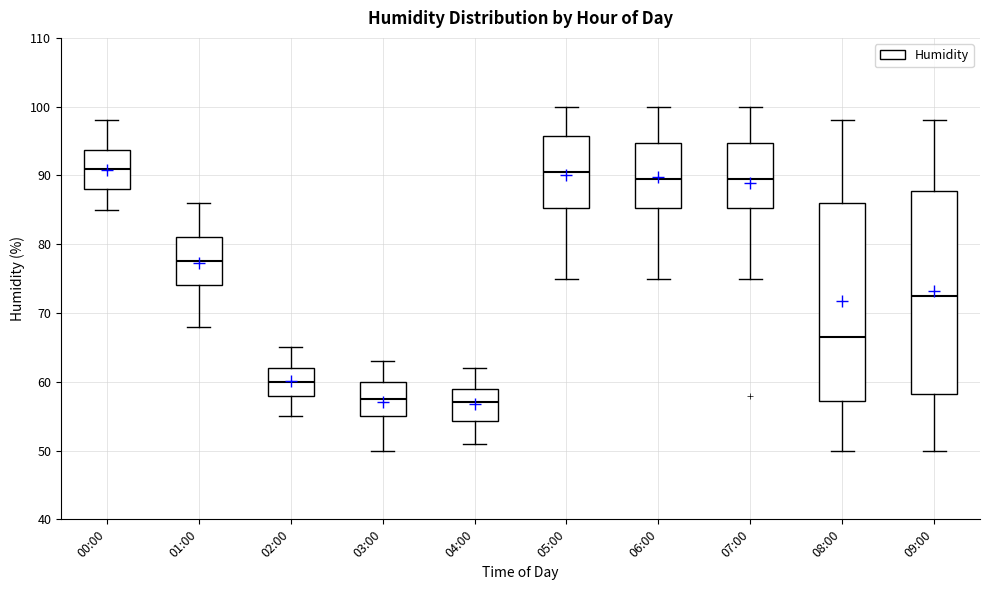

Reading left to right, transcribe this box plot: for each box, give where its median line is, the range the box spans, and where its two whiskers end, as read against the y-axis. The values are not printed on the chart, so give them approximately, as read against the axis.

00:00: median 91, box 88 to 94, whiskers 85 to 98
01:00: median 78, box 74 to 81, whiskers 68 to 86
02:00: median 60, box 58 to 62, whiskers 55 to 65
03:00: median 58, box 55 to 60, whiskers 50 to 63
04:00: median 57, box 54 to 59, whiskers 51 to 62
05:00: median 91, box 85 to 96, whiskers 75 to 100
06:00: median 90, box 85 to 95, whiskers 75 to 100
07:00: median 90, box 85 to 95, whiskers 75 to 100
08:00: median 67, box 57 to 86, whiskers 50 to 98
09:00: median 73, box 58 to 88, whiskers 50 to 98